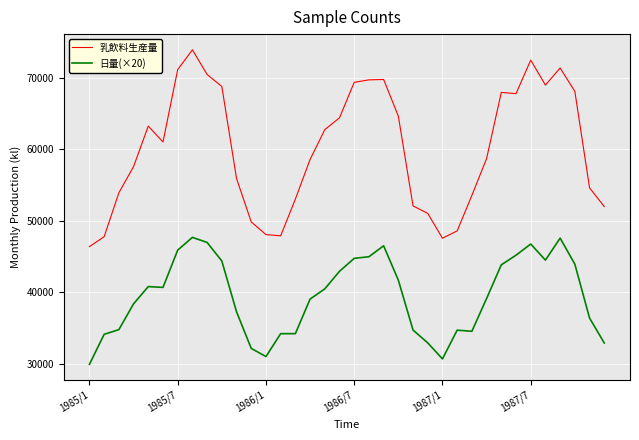

Count the number of data series in this chart.

2